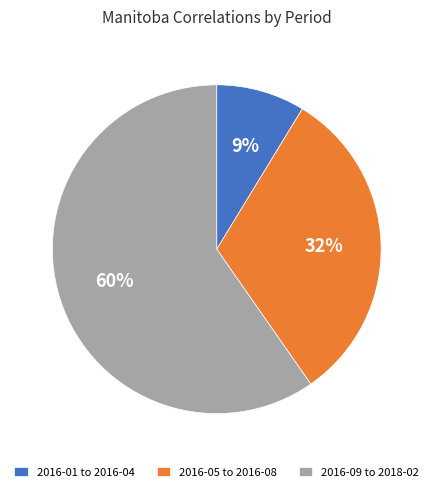

To the nearest percent, what is the average slice percentage?

33%